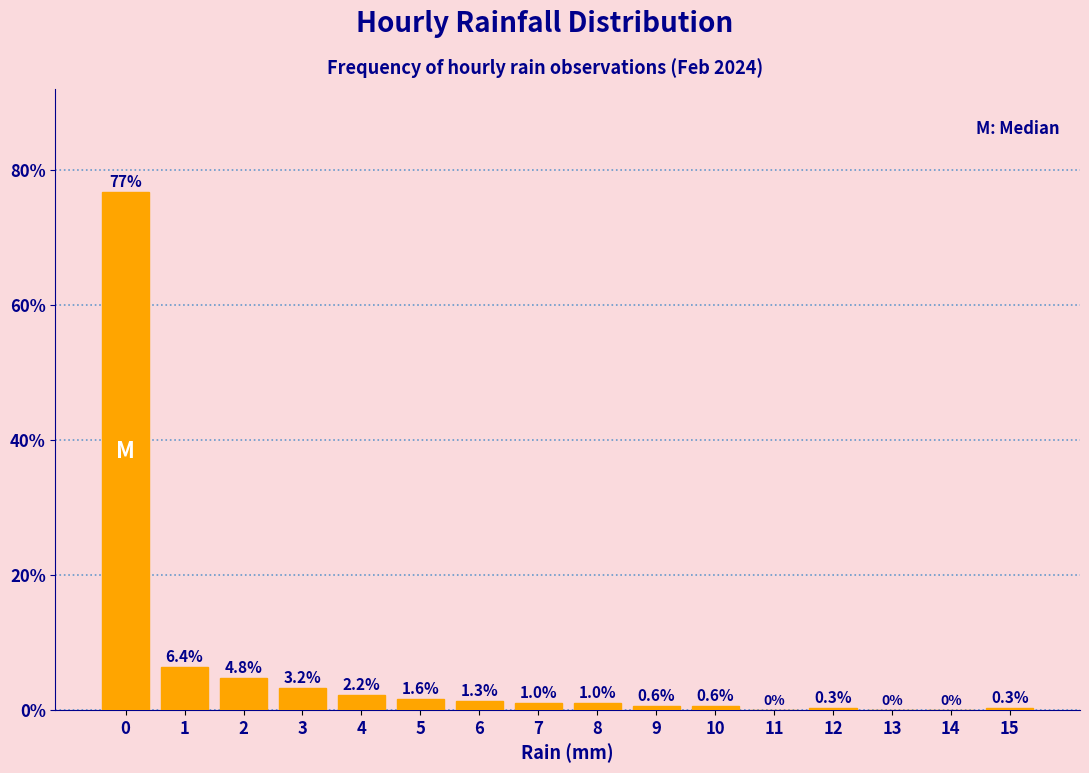

Reading right to left, transcribe all the data shown in this chart.

15=0.3	14=0.0	13=0.0	12=0.3	11=0.0	10=0.6	9=0.6	8=1.0	7=1.0	6=1.3	5=1.6	4=2.2	3=3.2	2=4.8	1=6.4	0=76.7